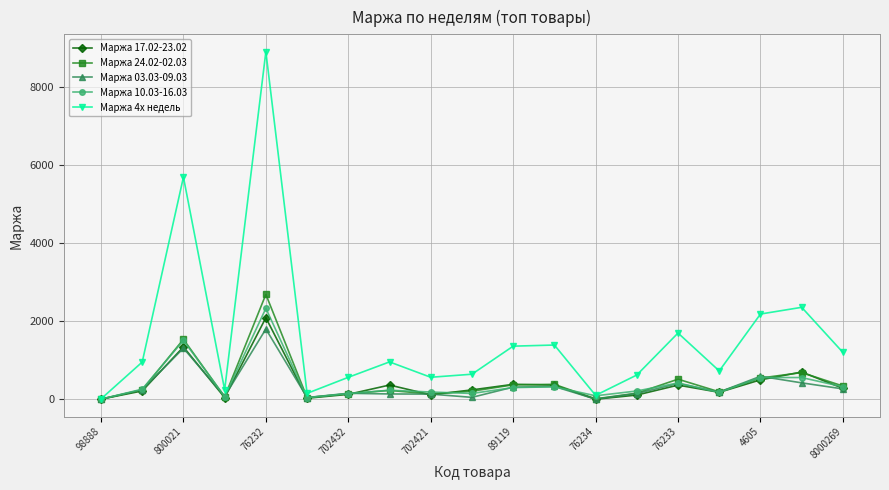

What are all the series names shown in the legend?

Маржа 17.02-23.02, Маржа 24.02-02.03, Маржа 03.03-09.03, Маржа 10.03-16.03, Маржа 4х недель